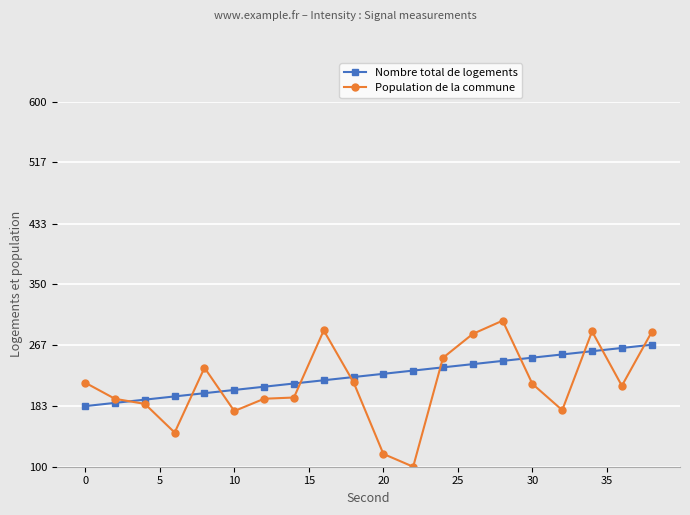

At how many categories does at least one series exceed 125?

20